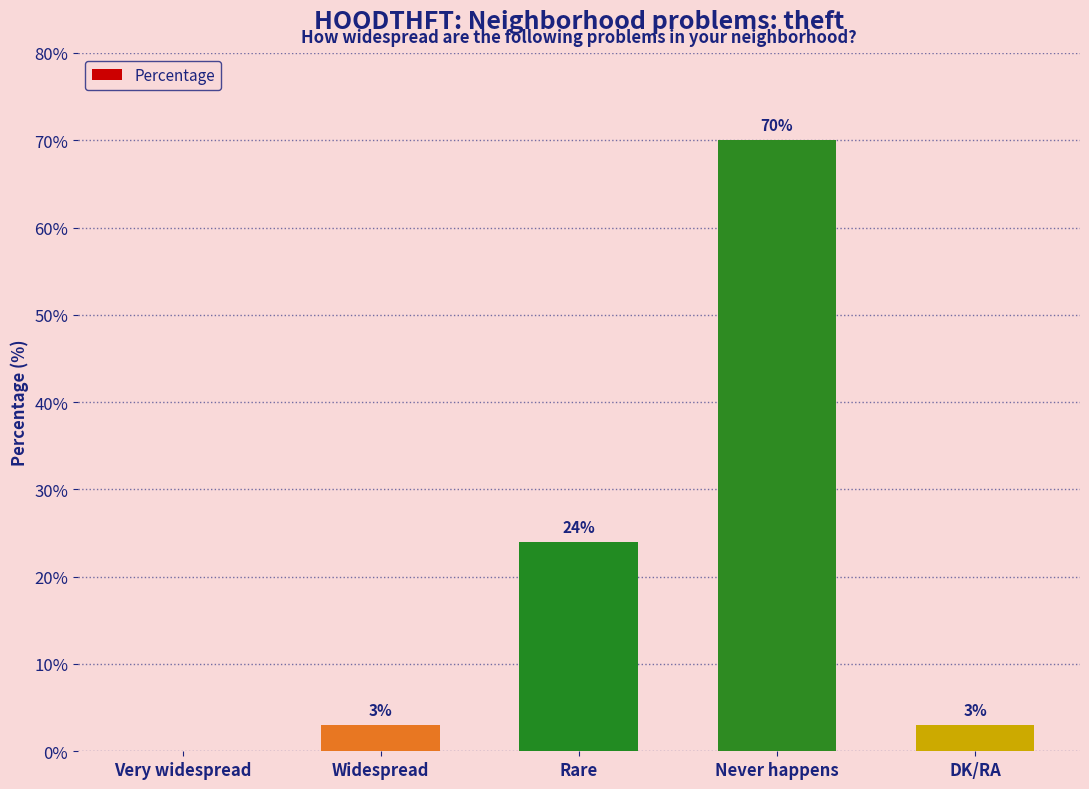

What is the sum of all values?

100